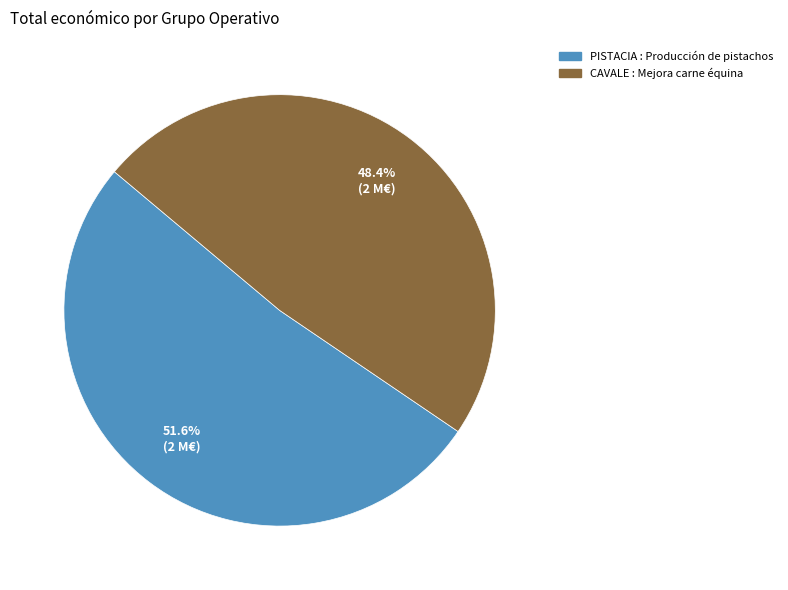

Is there any slice that represents more than half of the pie?

Yes